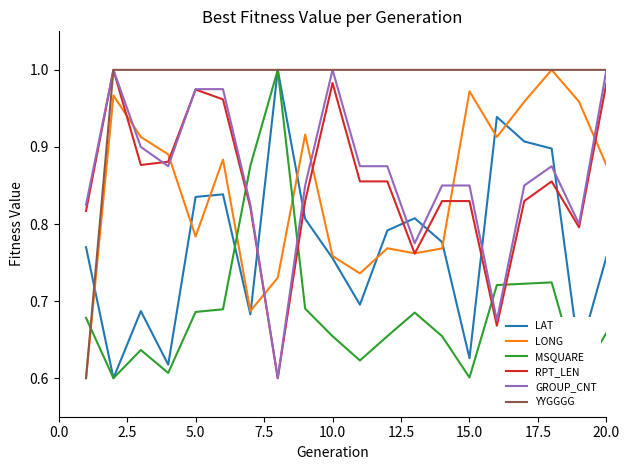

How many lines are shown in the chart?

6